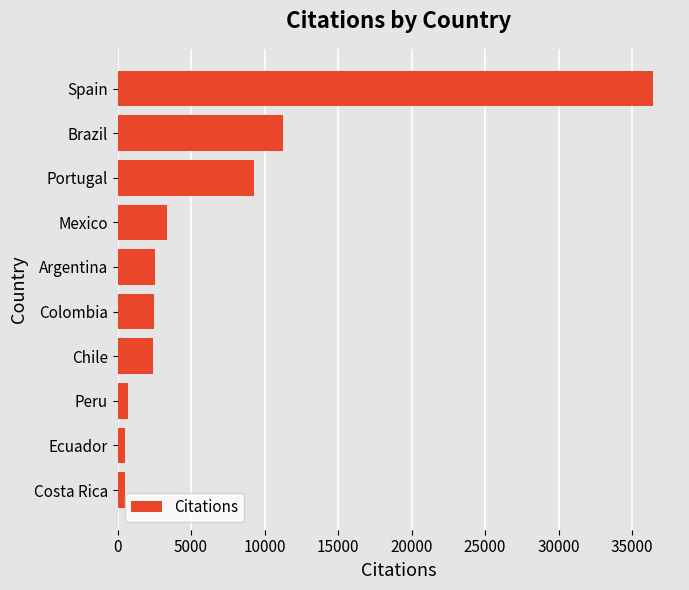

What is the difference between the maximum and second lowest values?

35914